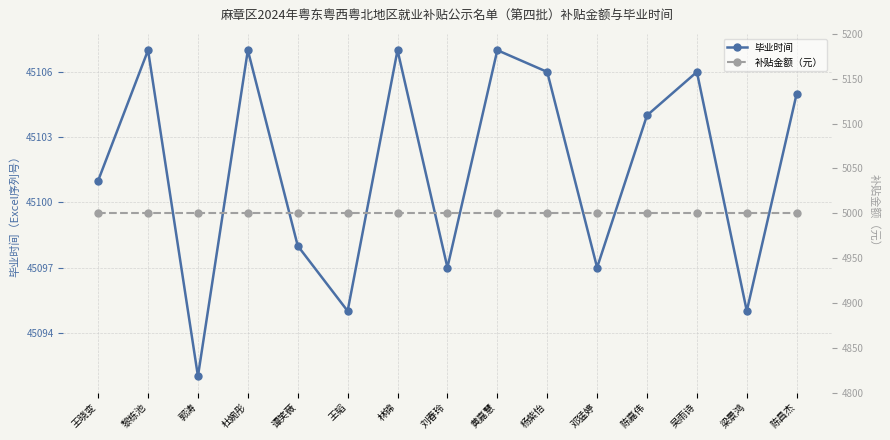

True or false: 毕业时间 and 补贴金额（元） cross at least once.

False